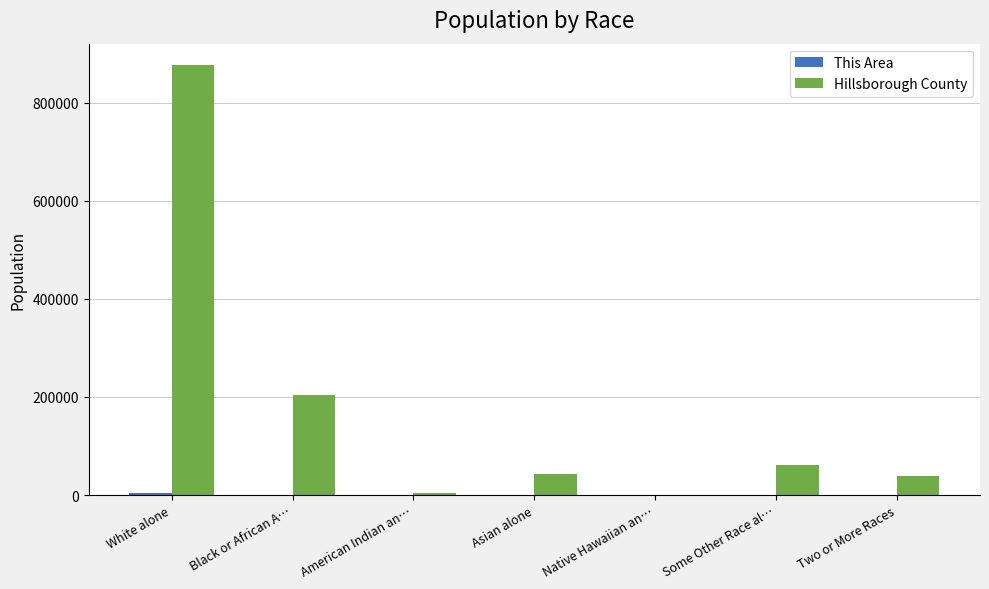

Are the bars horizontal?

No